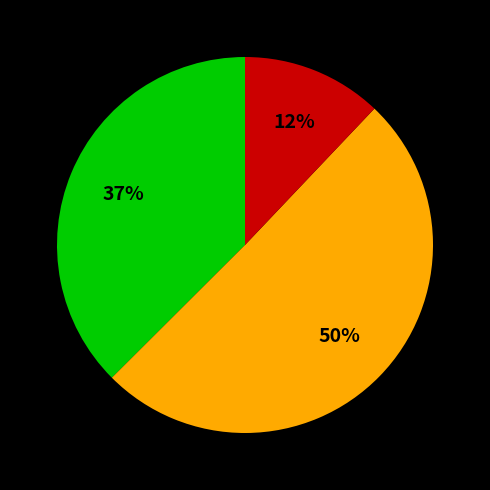

To the nearest percent, what is the average slice percentage?

33%